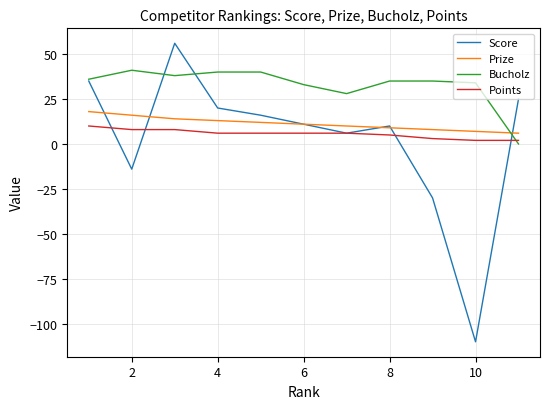

What are all the series names shown in the legend?

Score, Prize, Bucholz, Points